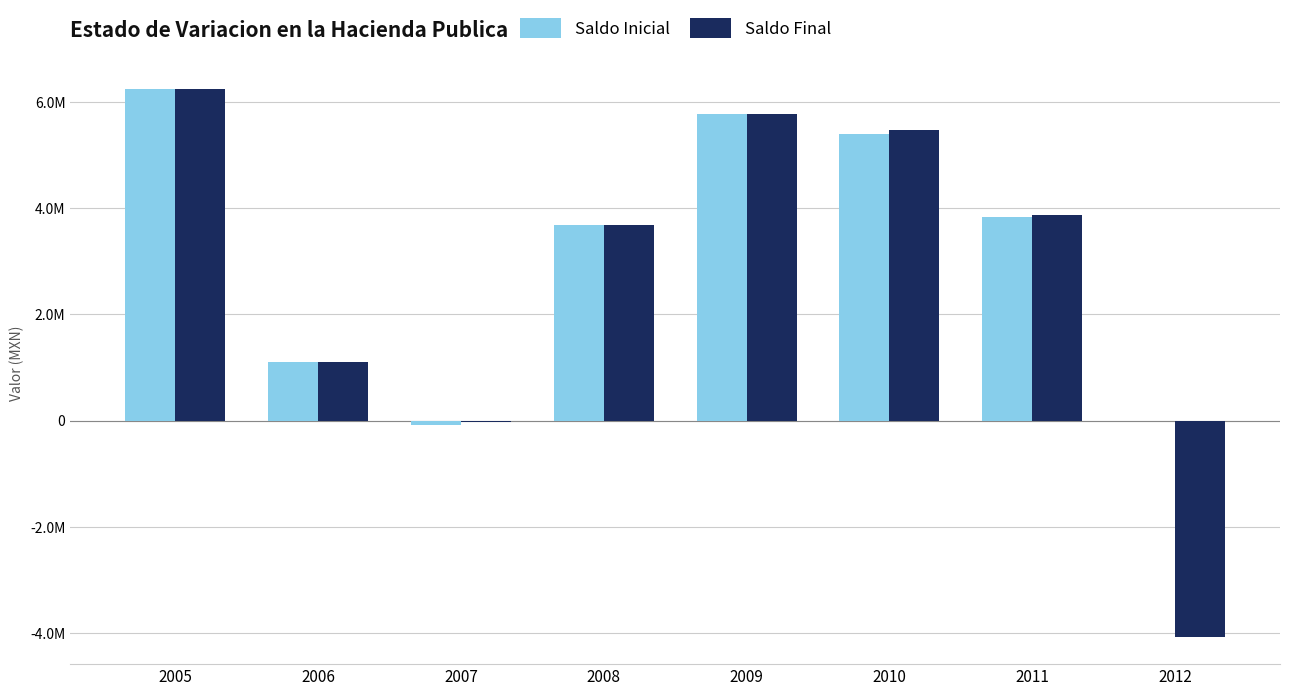

What is the highest value of the Saldo Final series?

6243562.2